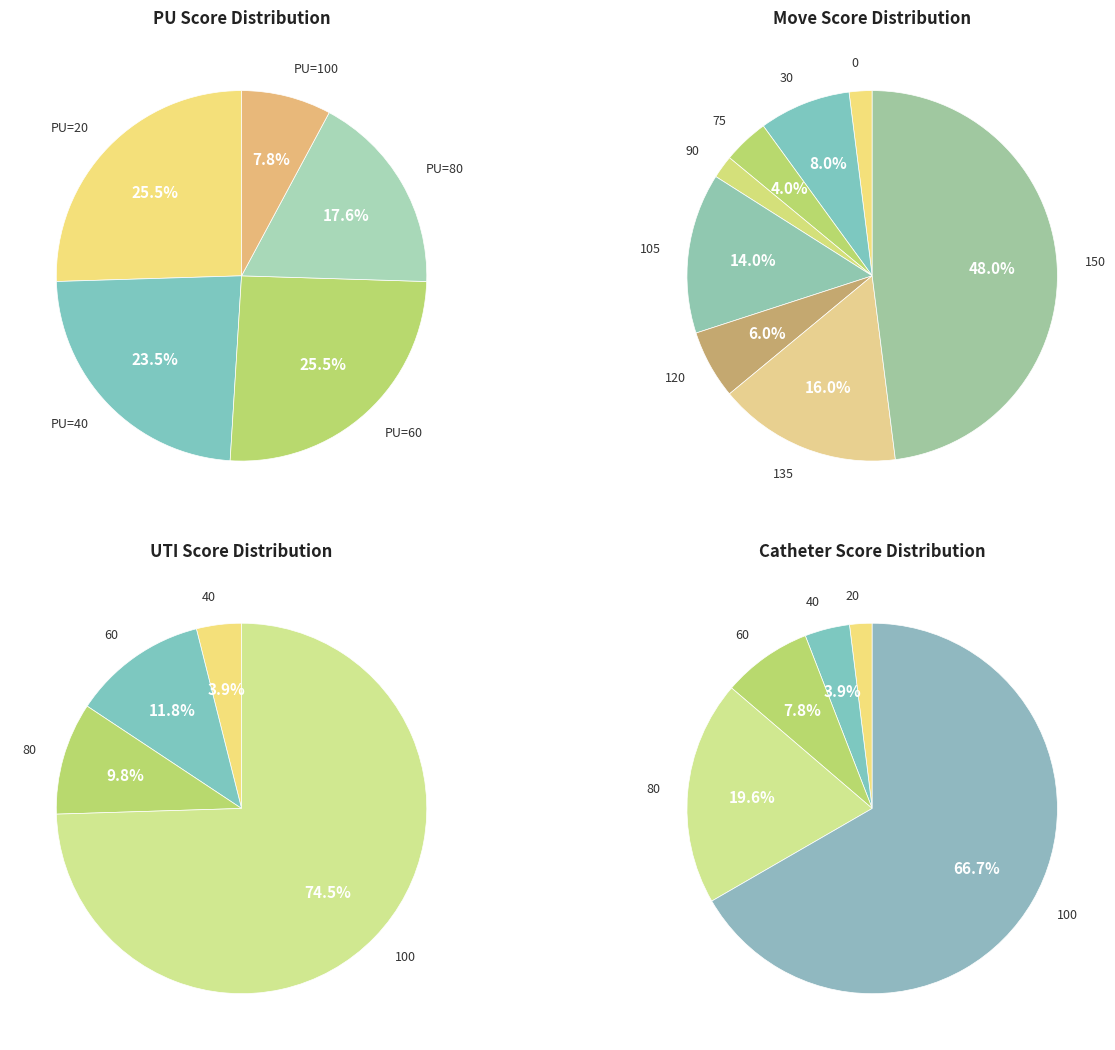

To the nearest percent, what portion does 80 (PU=80) represent?

18%